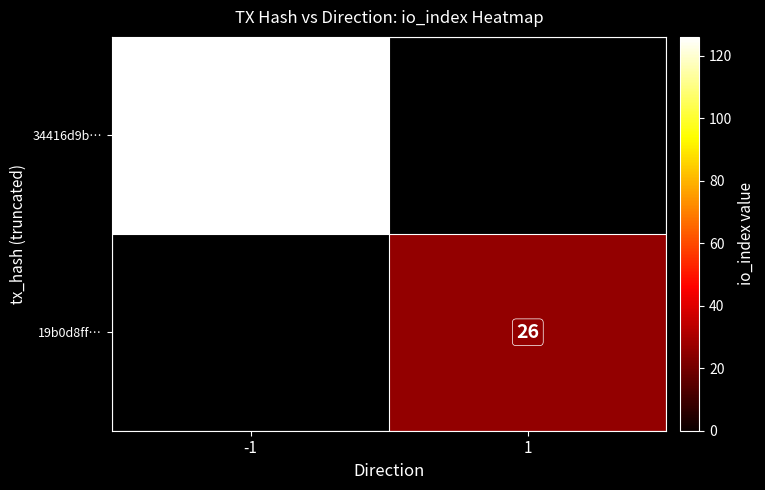

True or false: 19b0d8ff… has a value of 39 at 1.

False